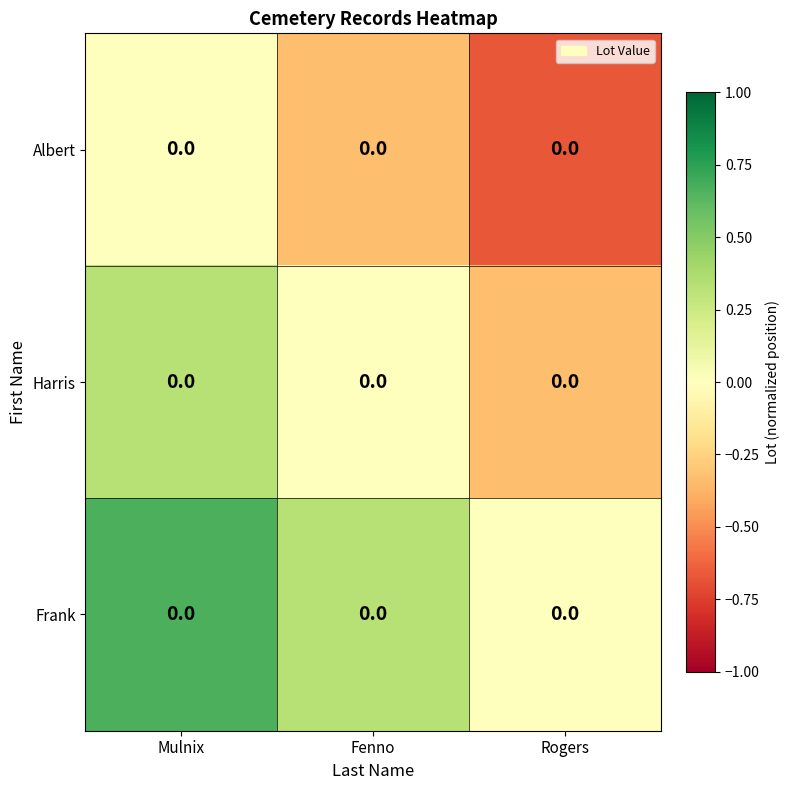

The value of Frank at Rogers is 0.3. True or false?

False